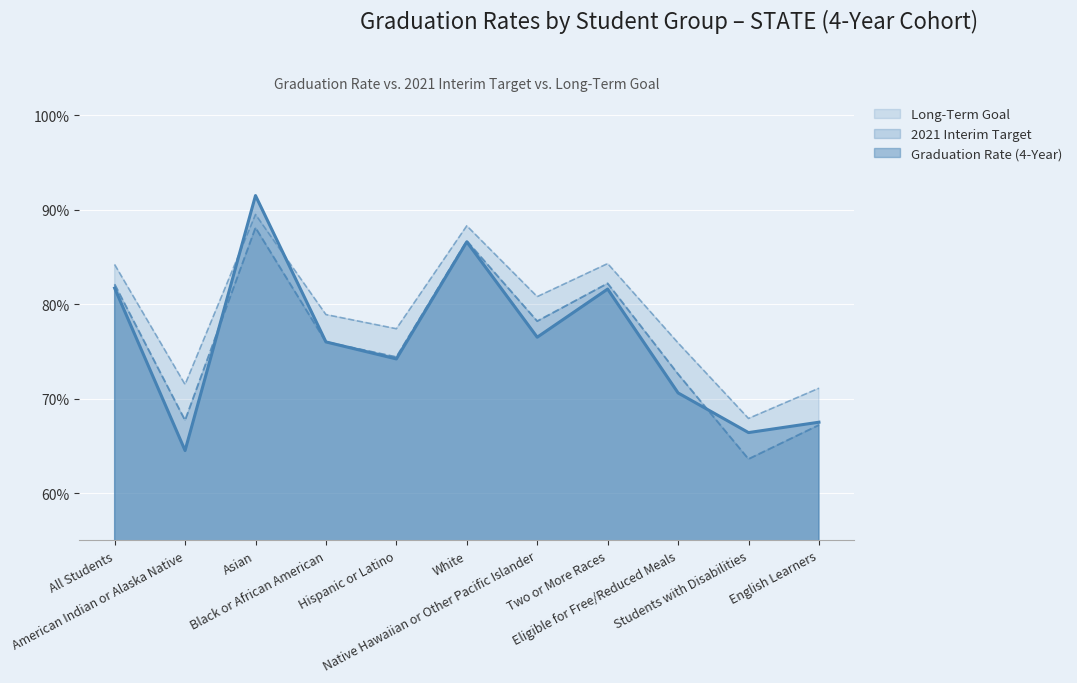

True or false: Graduation Rate (4-Year) and Long-Term Goal intersect in this chart.

True